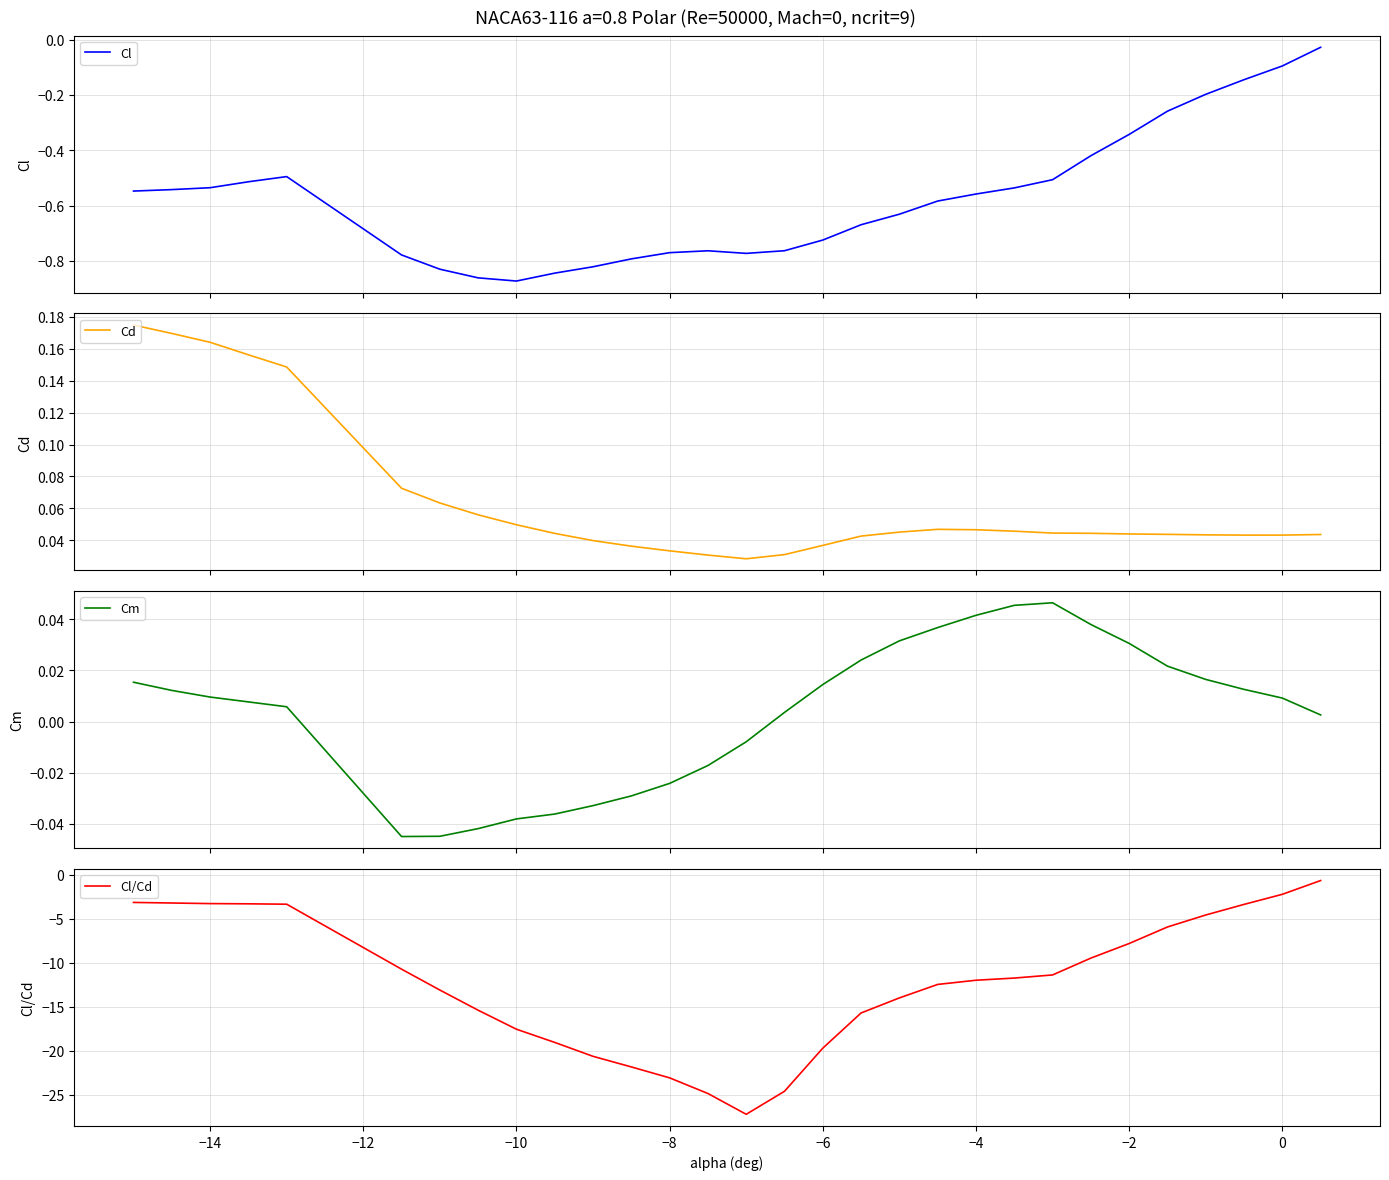

True or false: Cl/Cd and Cm intersect in this chart.

False